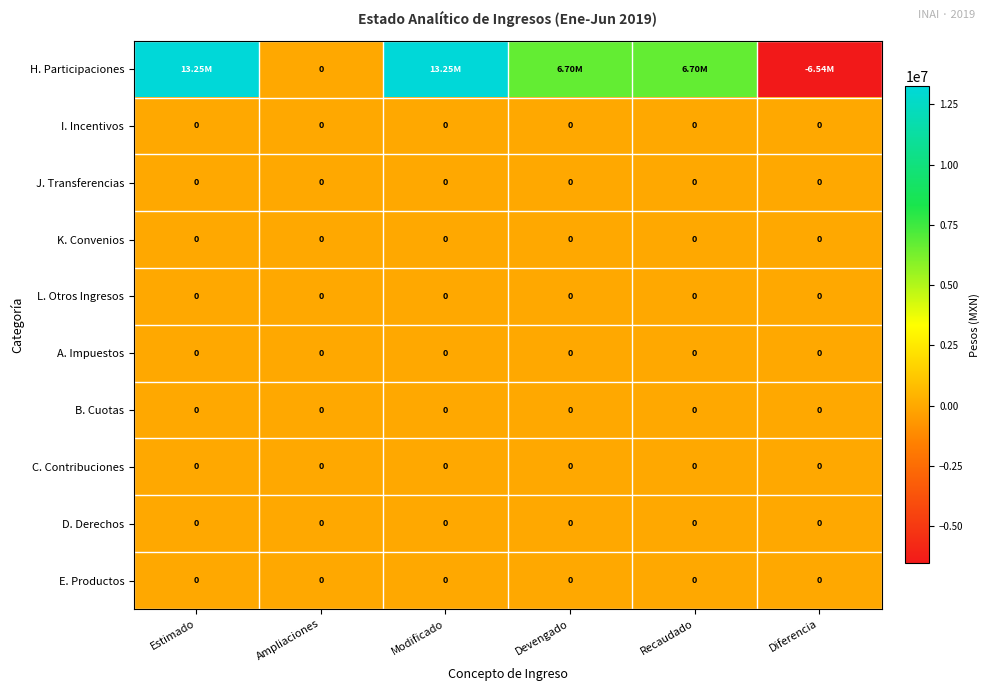

Which series has the widest spread of values?

H. Participaciones